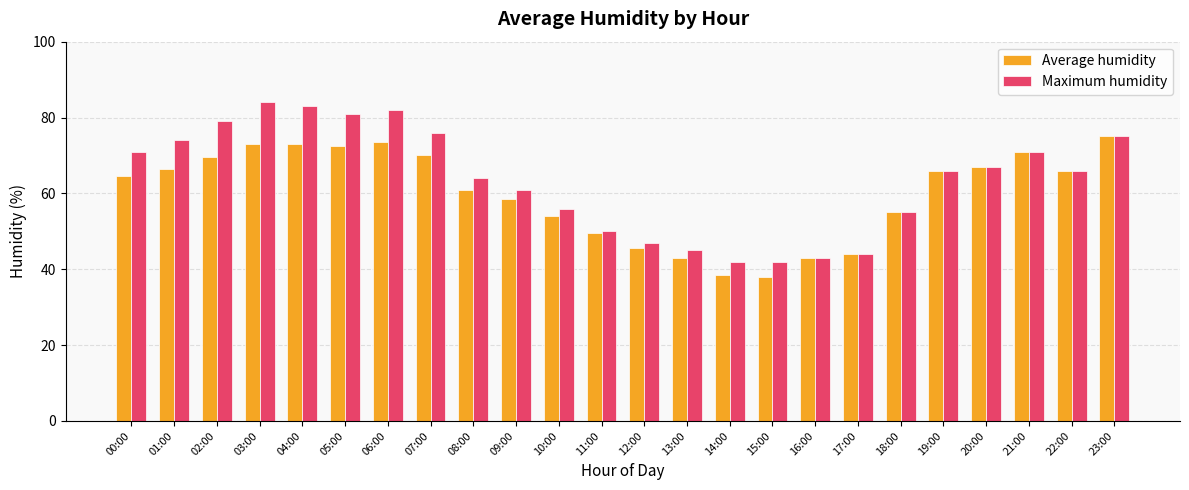

Which series has the largest total across all categories?

Maximum humidity